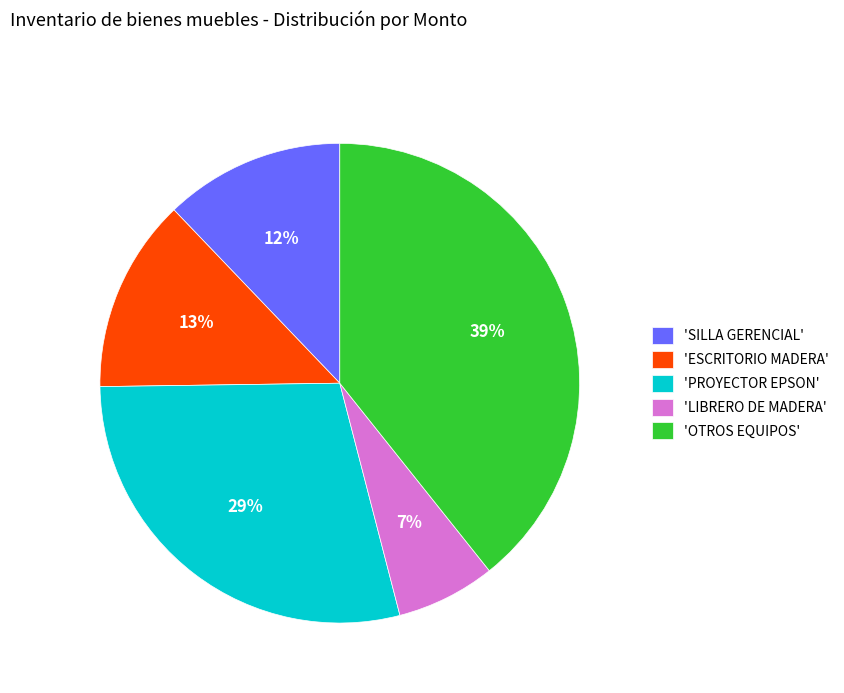

The 'OTROS EQUIPOS' slice represents 39% of the pie. True or false?

True